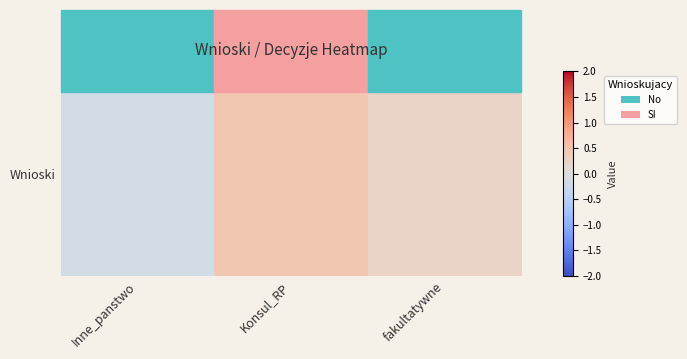

What value does the data have at fakultatywne?

0.2